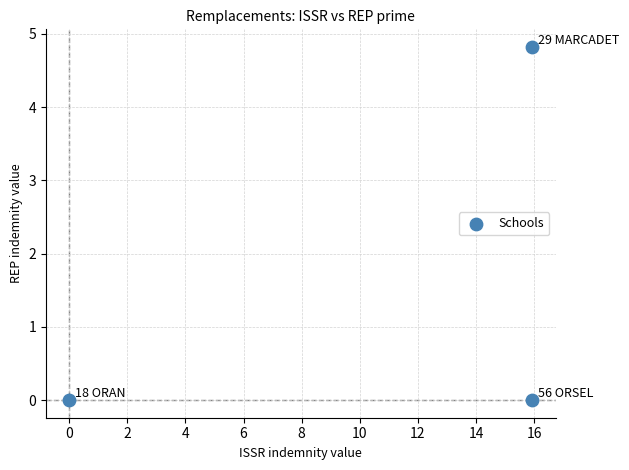

What is the average Y value?

1.6